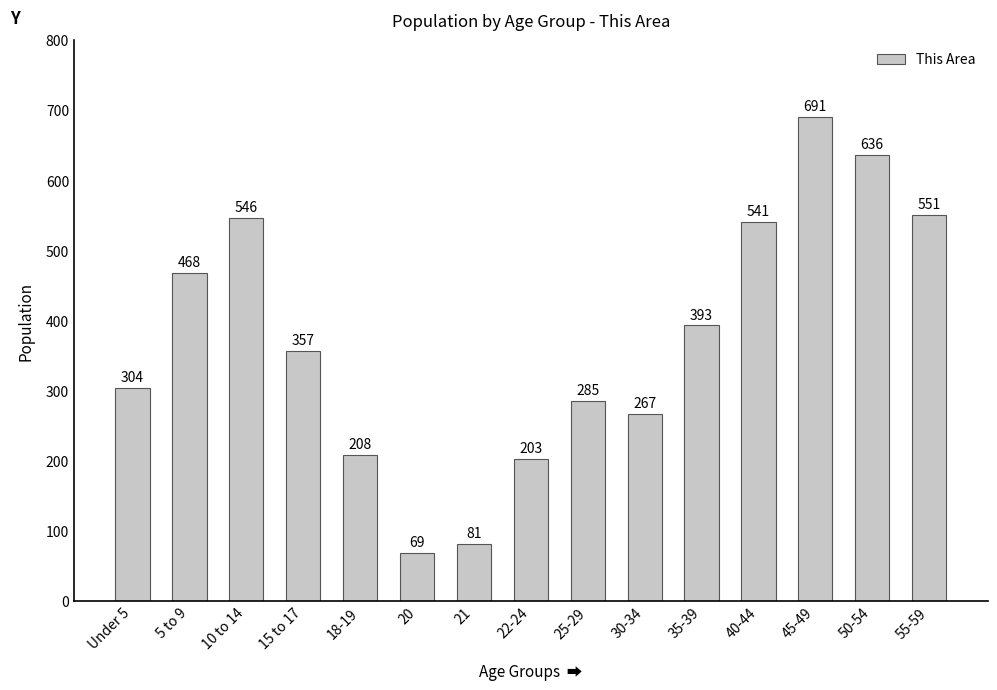

Reading left to right, transcribe all the data shown in this chart.

Under 5=304	5 to 9=468	10 to 14=546	15 to 17=357	18-19=208	20=69	21=81	22-24=203	25-29=285	30-34=267	35-39=393	40-44=541	45-49=691	50-54=636	55-59=551